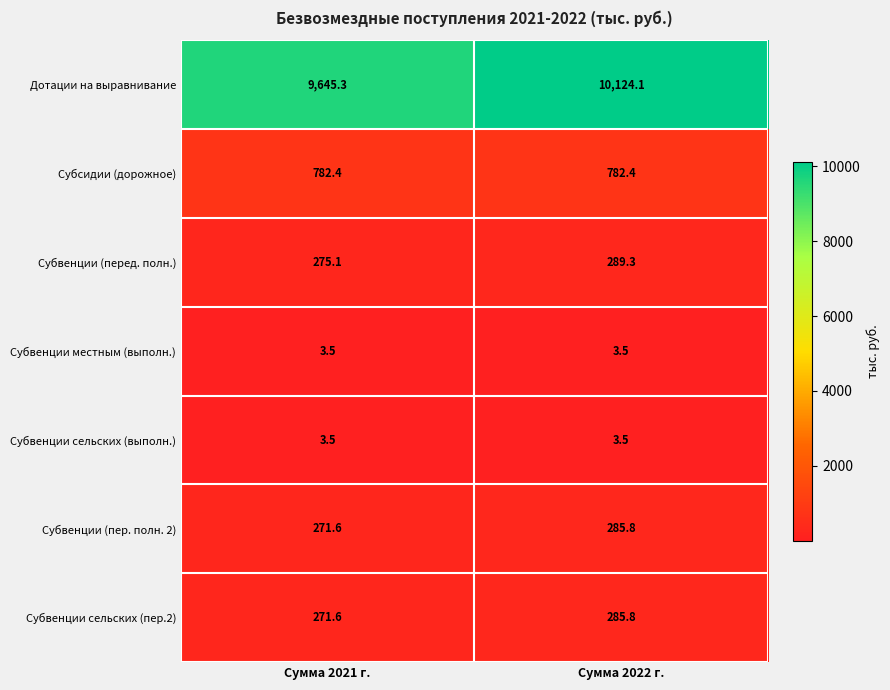

What is the maximum value shown in the chart?

10124.1